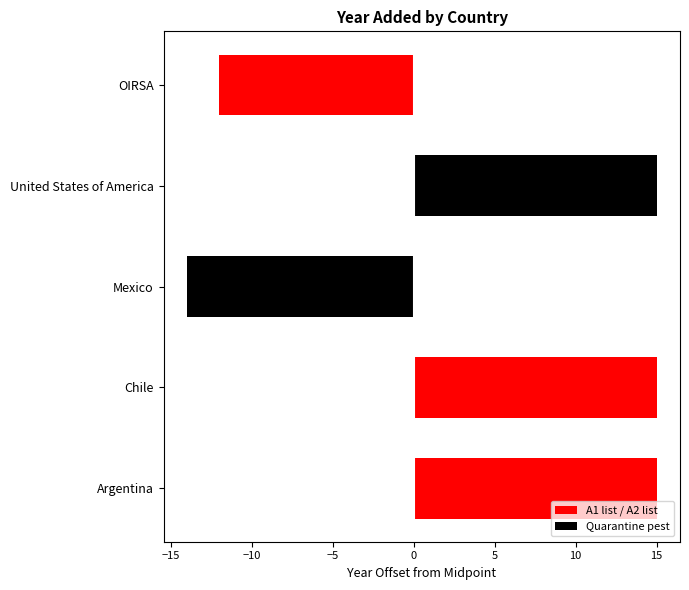

What is the total value across all series at United States of America?

15